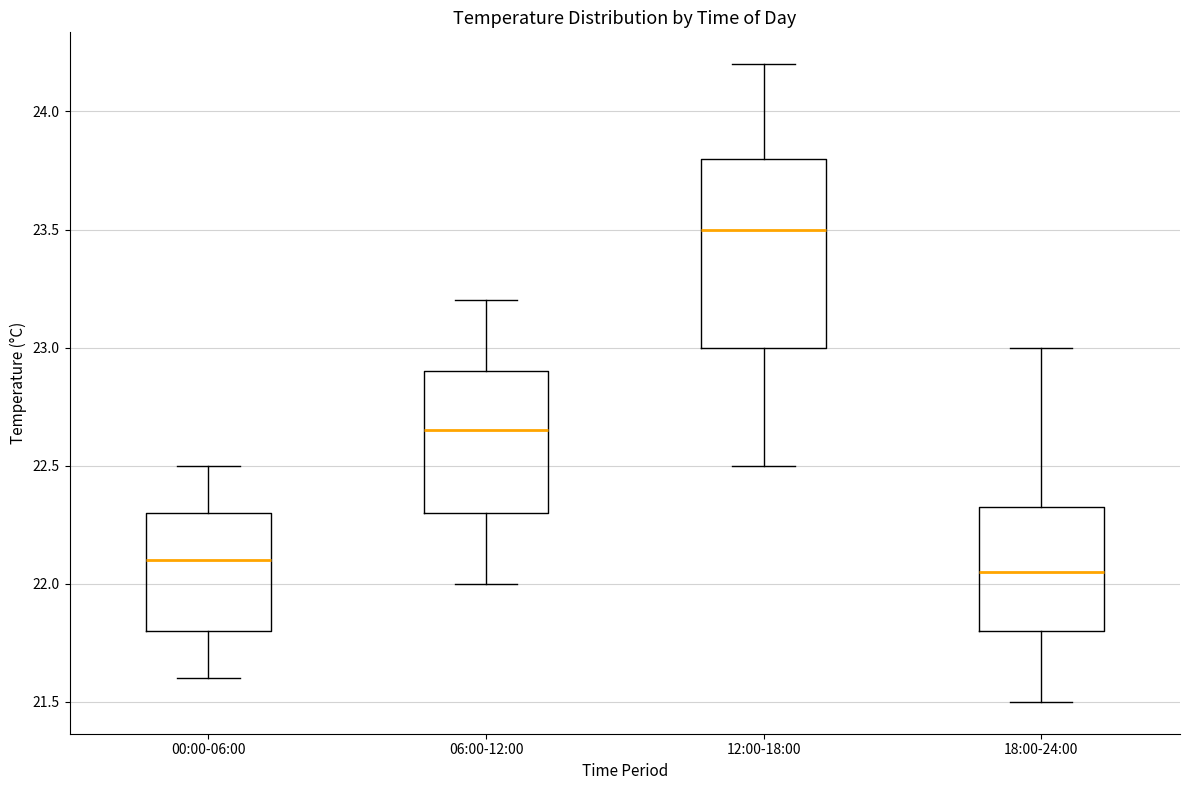

Which box has the highest median line?

12:00-18:00